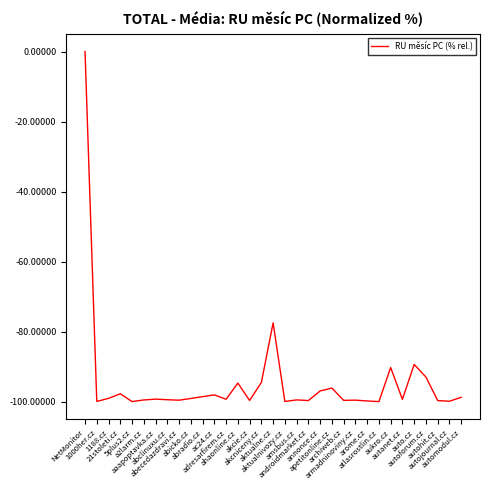

What is the difference between the maximum and minimum values?

99.9